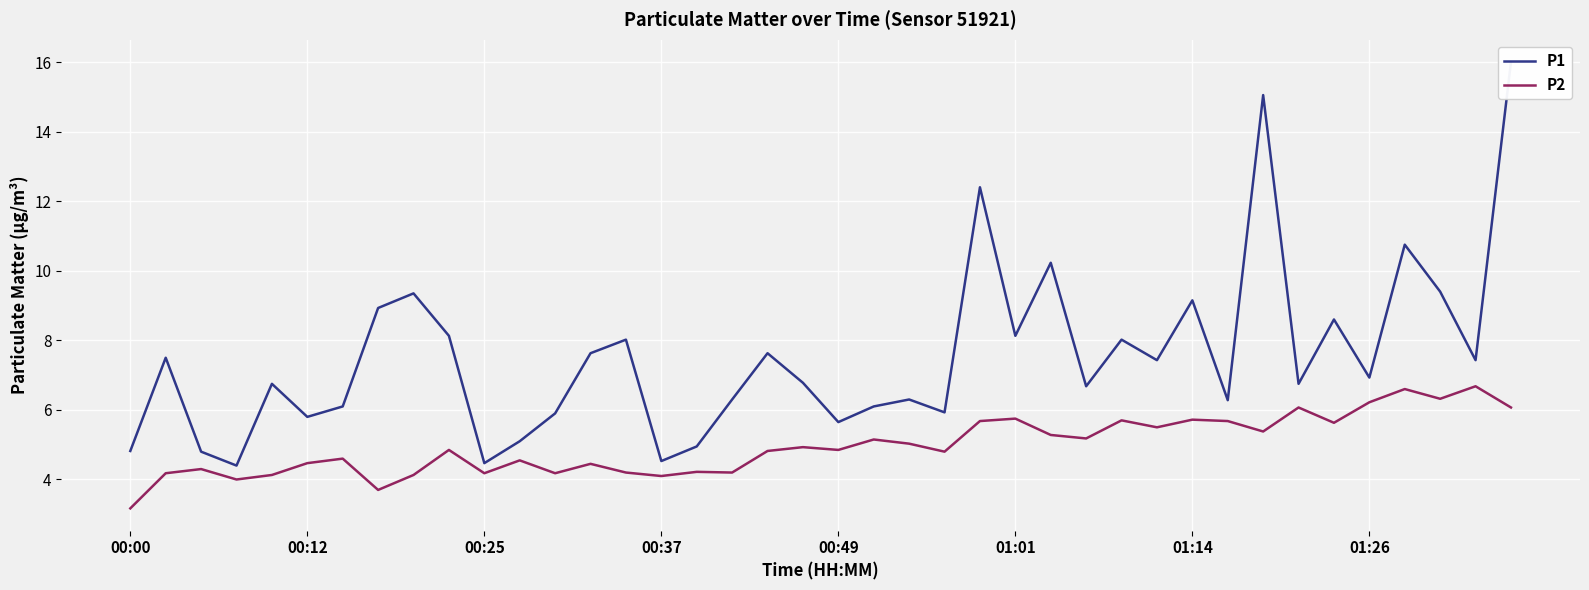

The value of P2 at 00:25 is 1.9. True or false?

False